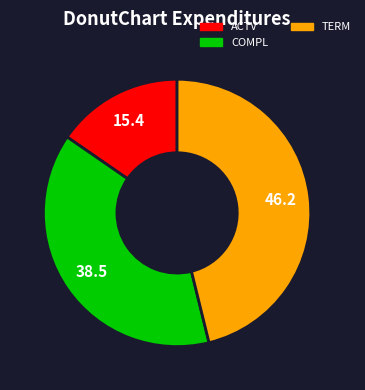

The COMPL slice represents 38% of the pie. True or false?

True